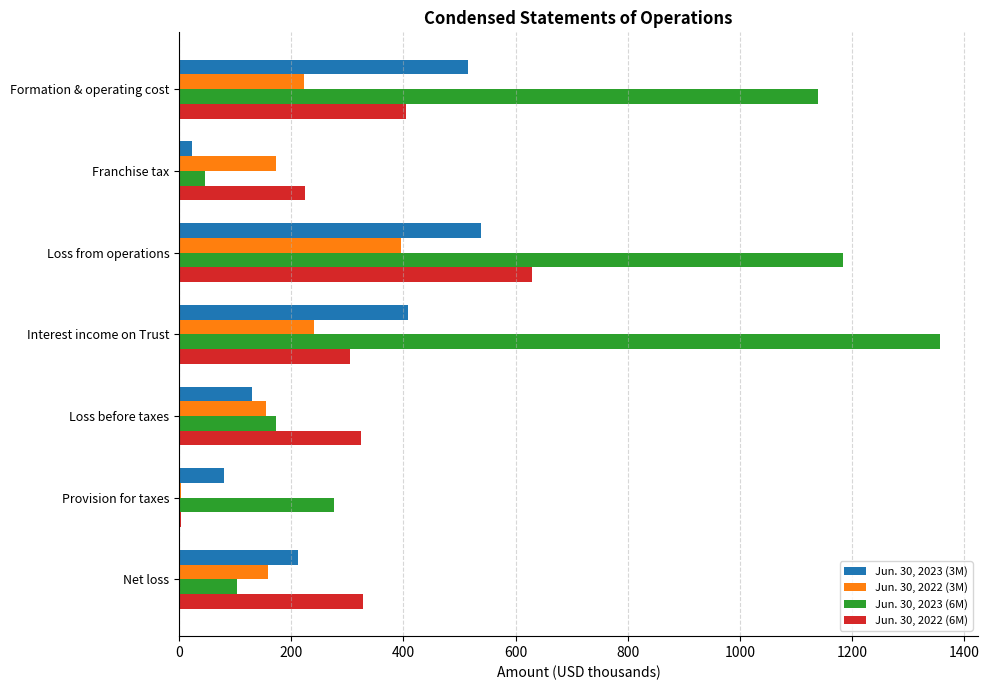

At which label is Jun. 30, 2023 (3M) closest to 281?

Net loss